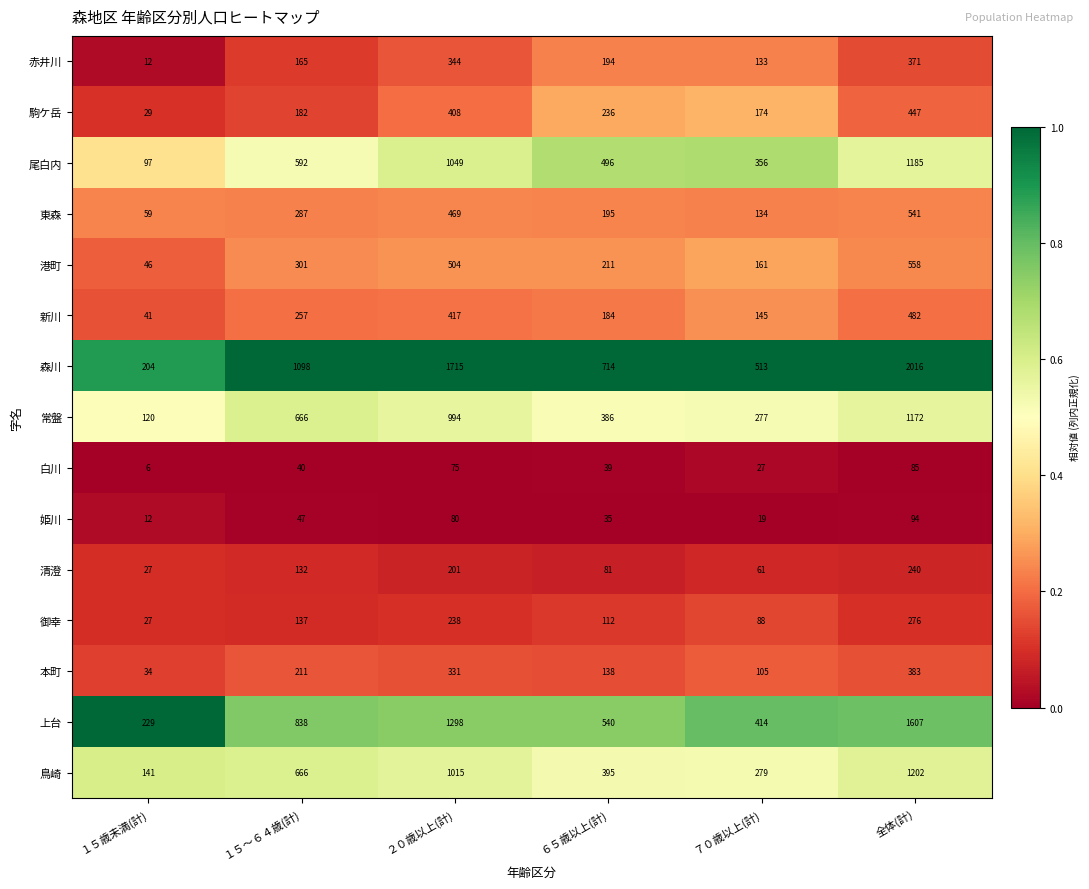

Rank the series by their maximum value, from lowest to highest.

白川, 姫川, 清澄, 御幸, 赤井川, 本町, 駒ケ岳, 新川, 東森, 港町, 常盤, 尾白内, 鳥崎, 上台, 森川